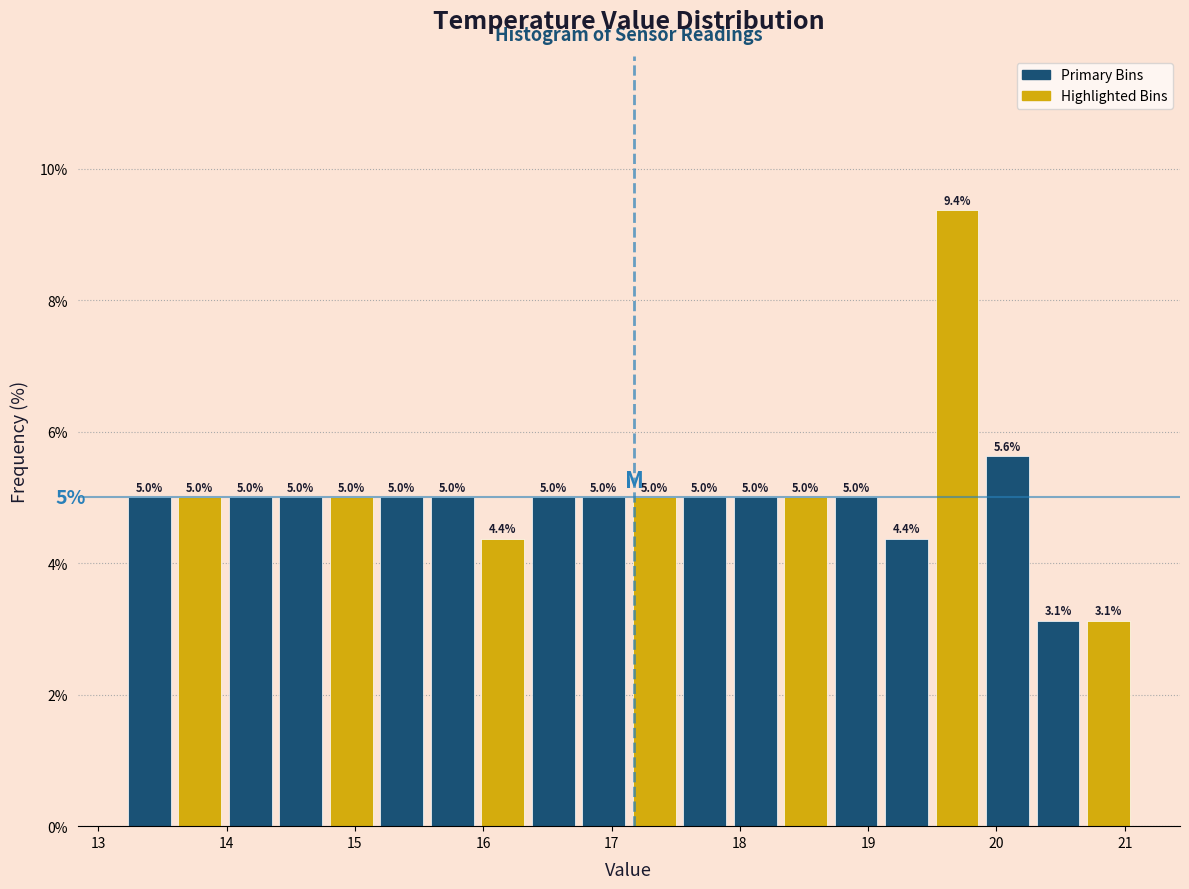

Around what value on the x-axis is the tallest bar? Give the approximate position of its centre, as read against the axis.

19.7